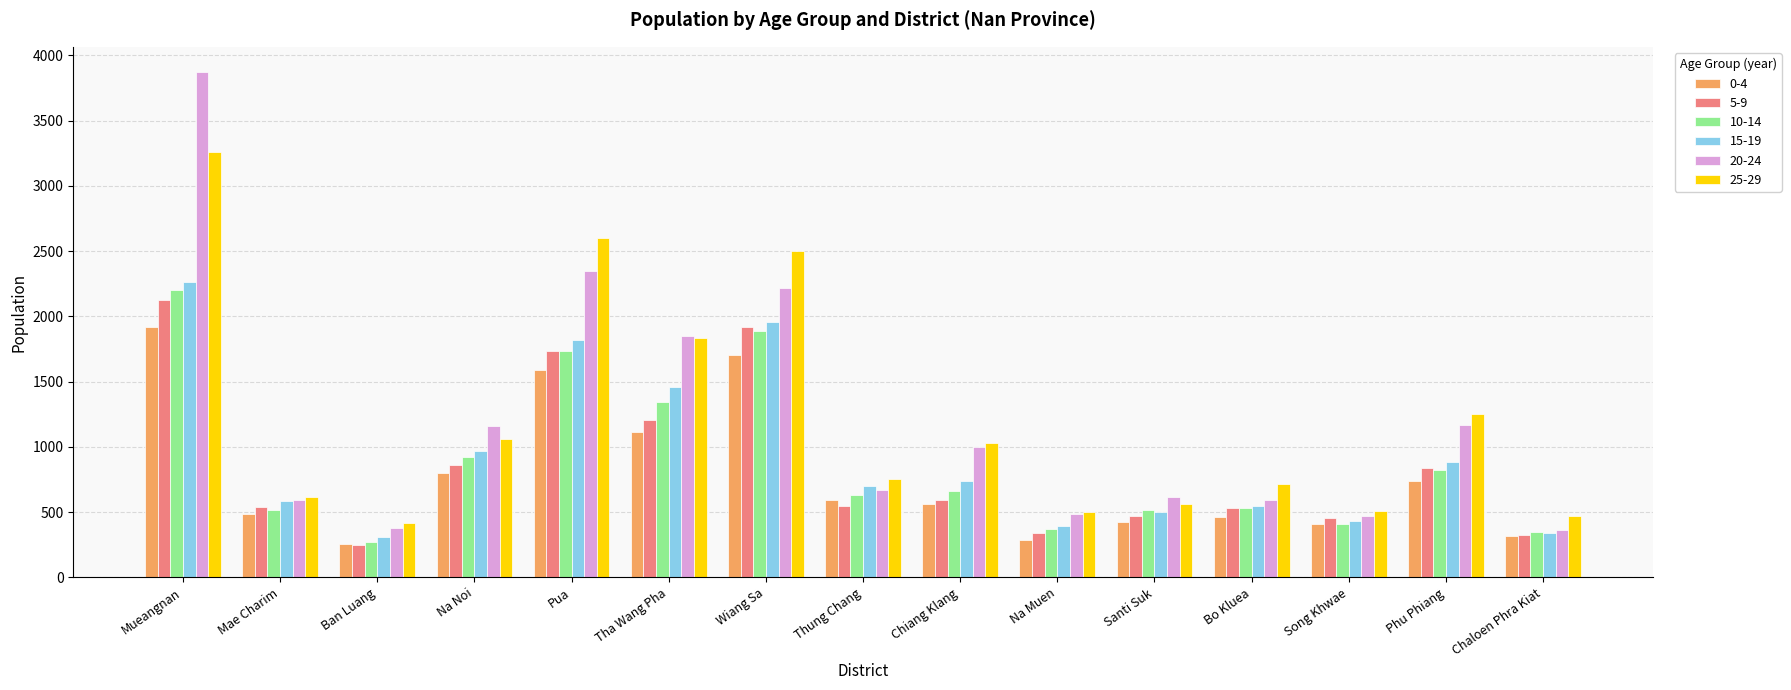

Which series changed the most between Tha Wang Pha and Phu Phiang?

20-24